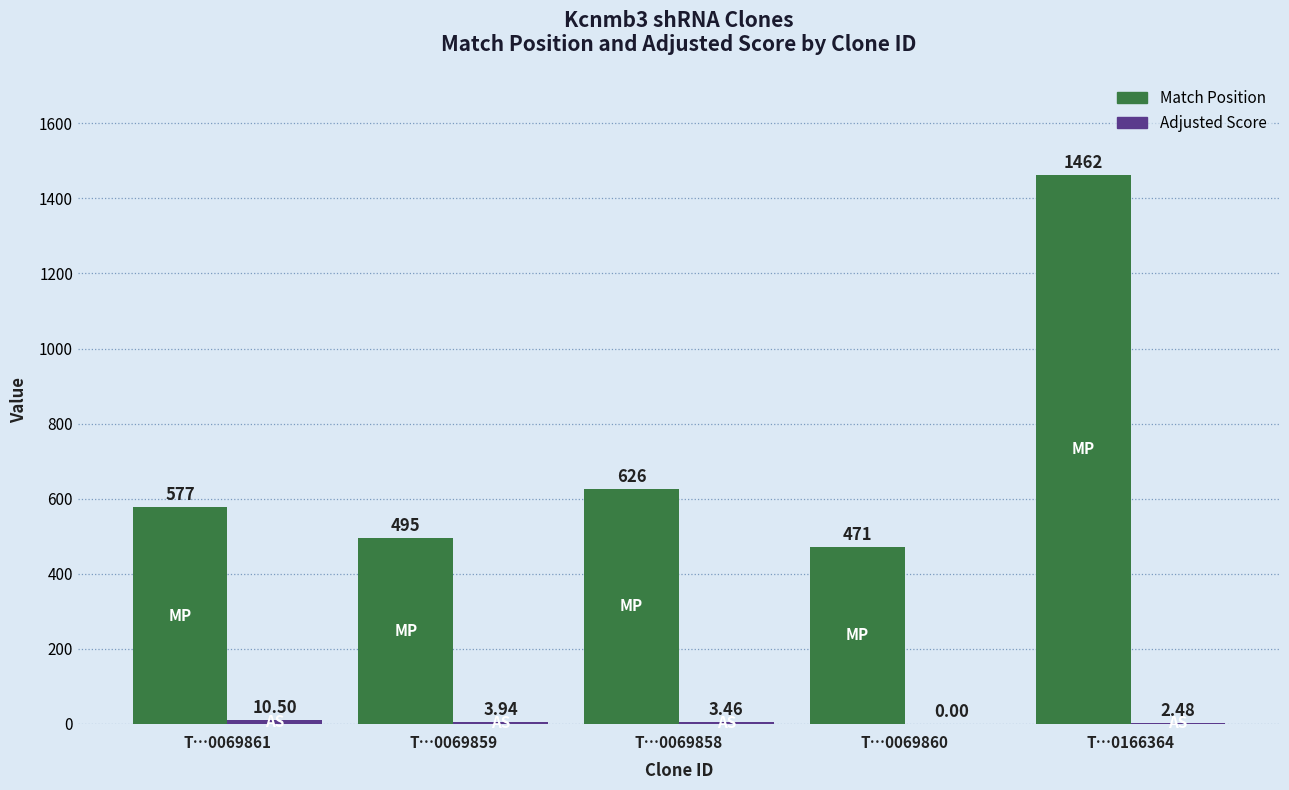

What is the total value across all series at T…0069860?

471.0